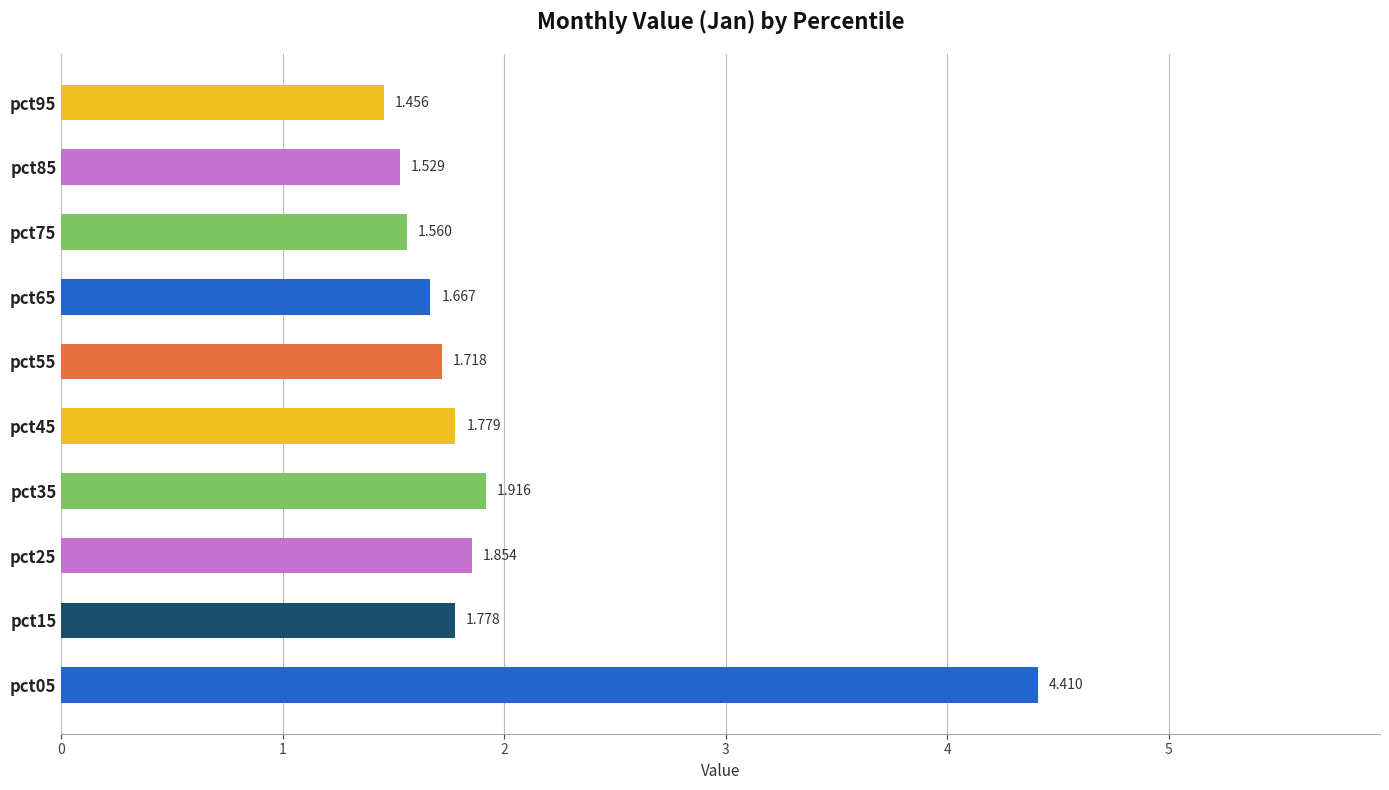

How many bars are there in total?

10